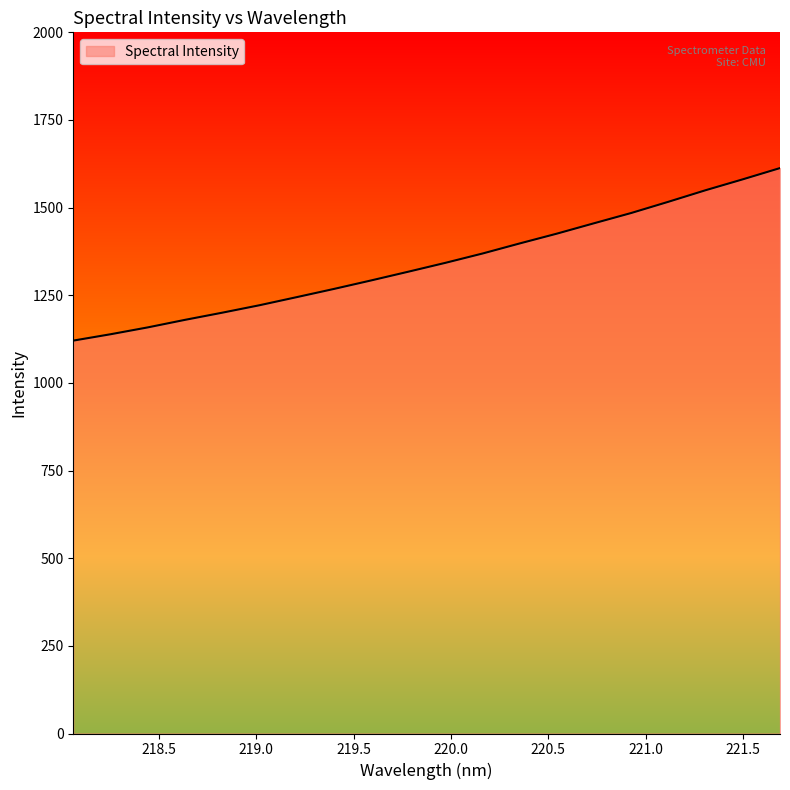

What is the maximum value shown in the chart?

1612.8